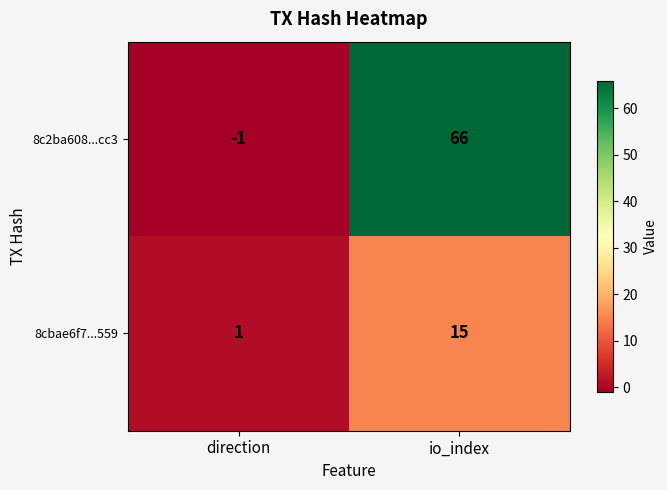

Which series has the largest range (max minus min)?

8c2ba608...cc3